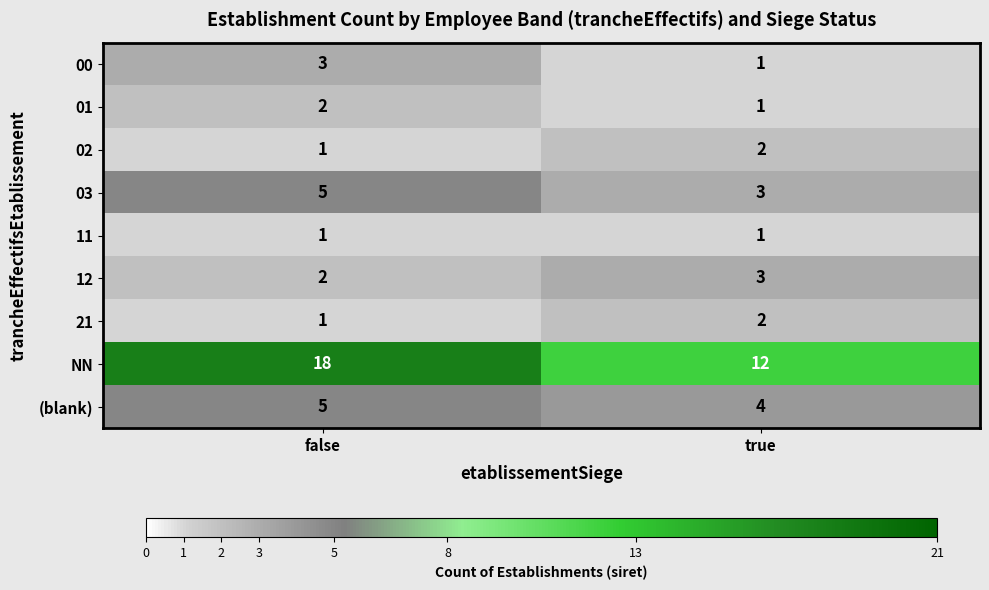

Reading left to right, what are all the values shown in this chart?

00: 3	1
01: 2	1
02: 1	2
03: 5	3
11: 1	1
12: 2	3
21: 1	2
NN: 18	12
(blank): 5	4